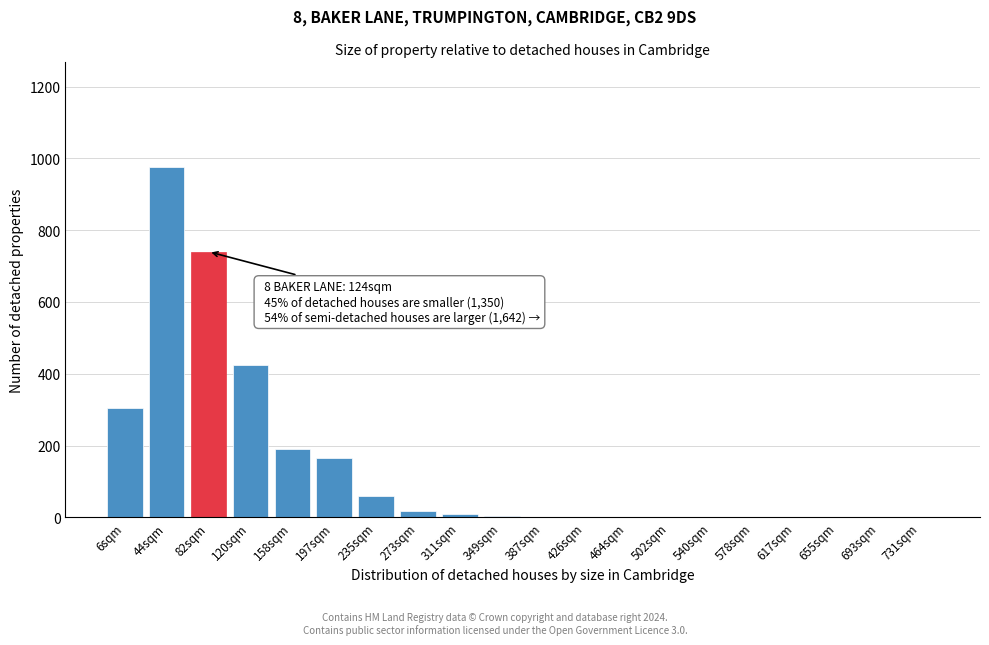

Which label corresponds to the largest value in the chart?

44sqm